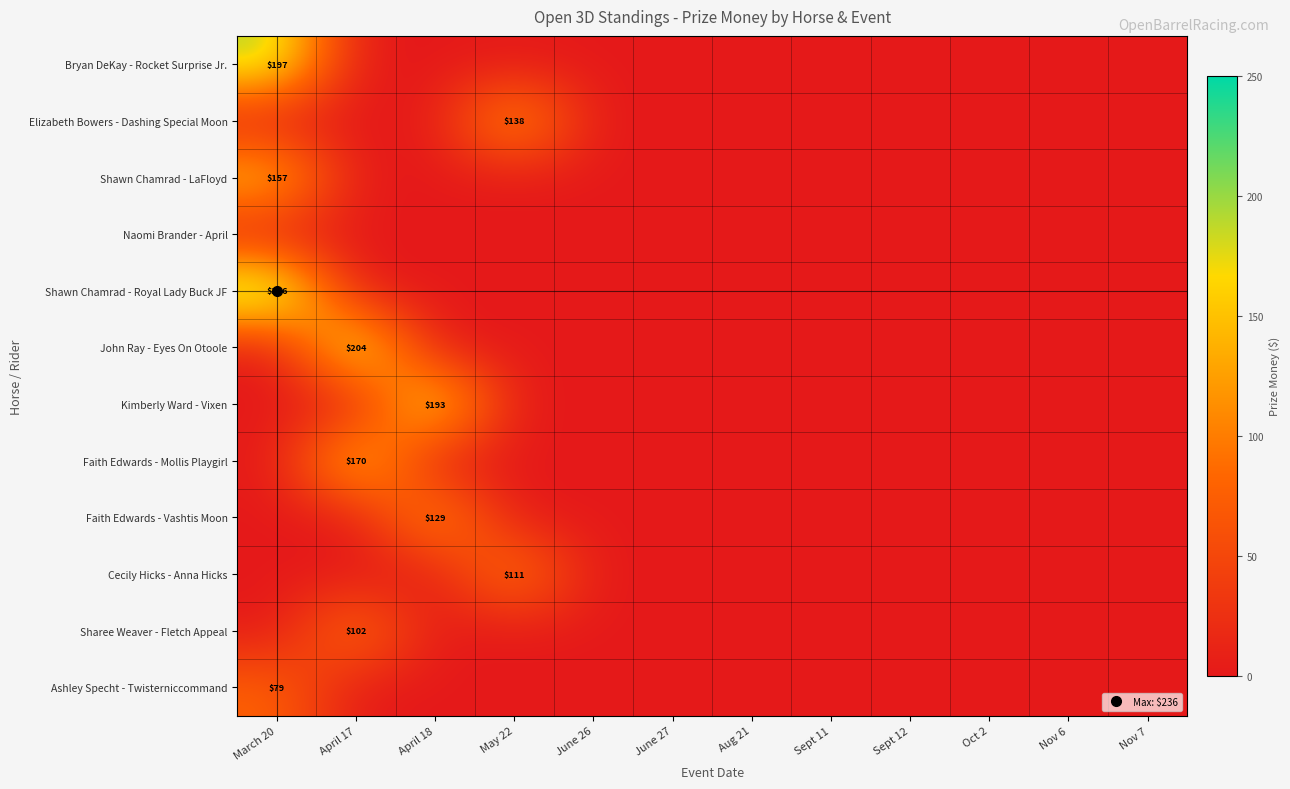

At which category does the chart reach its peak across all series?

March 20